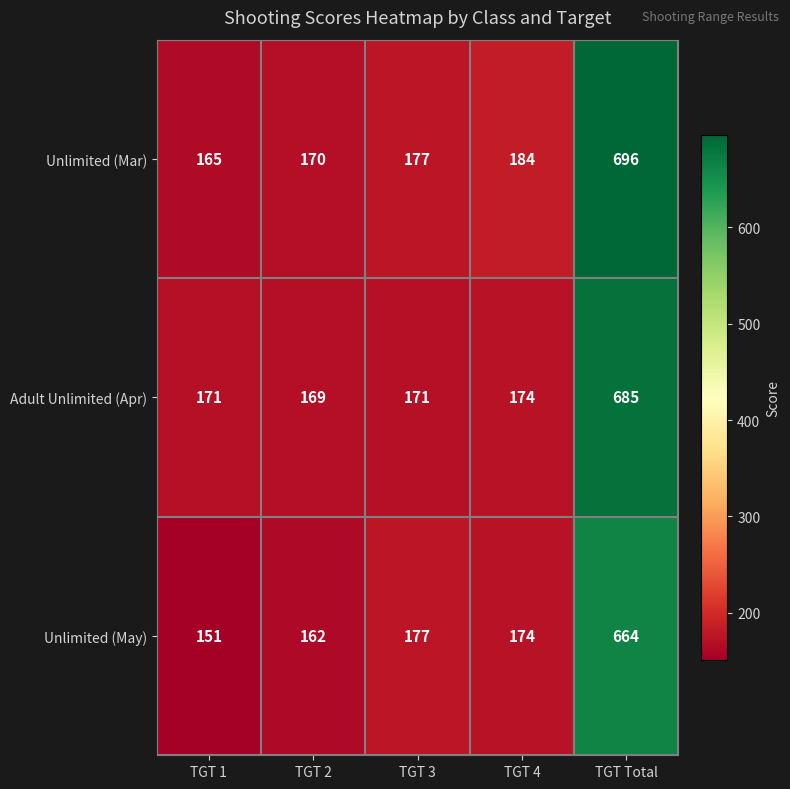

Is the value of Unlimited (Mar) at TGT Total greater than the value of Adult Unlimited (Apr) at TGT 3?

Yes